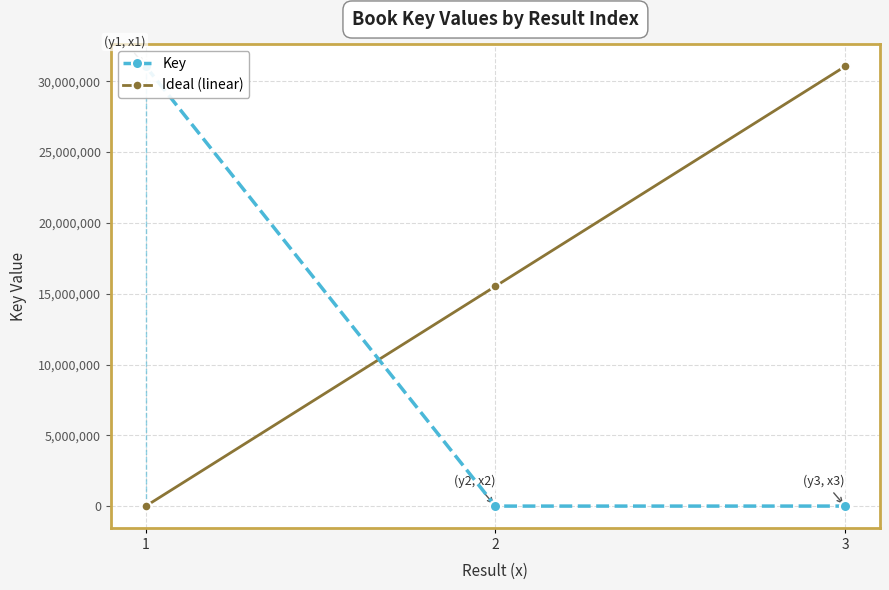

Count the Ideal (linear) values in the range 6148 to 31041879.

3